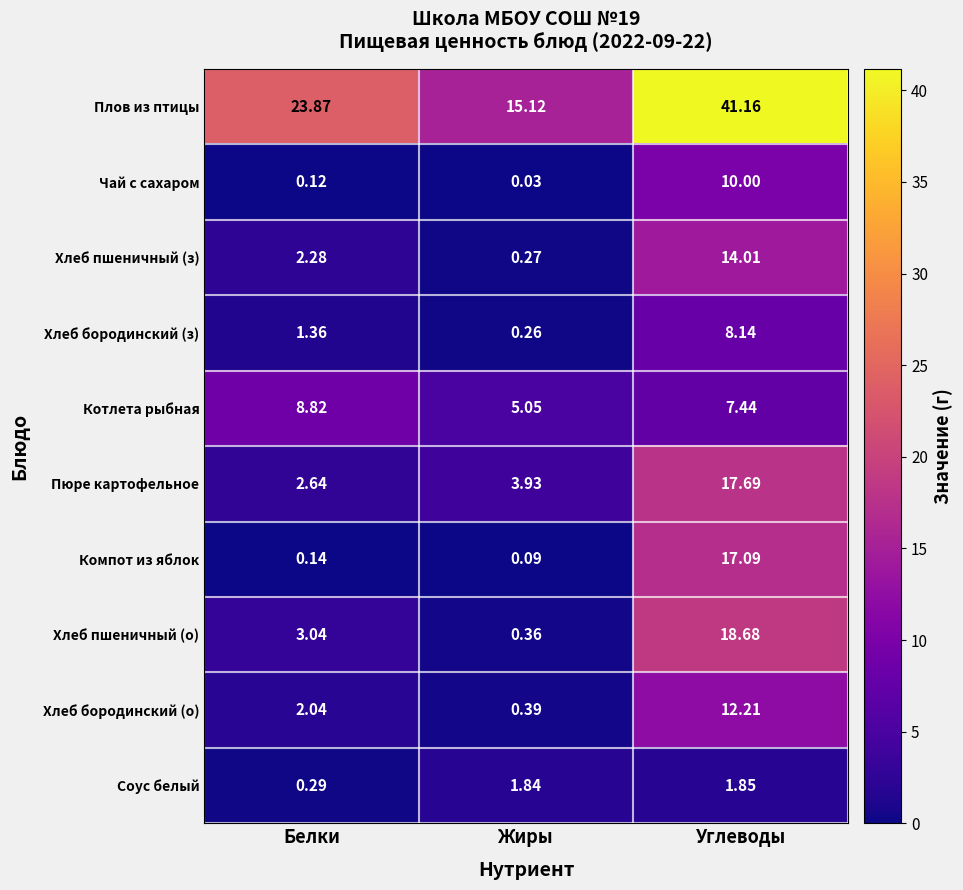

Which series has the largest total across all categories?

Плов из птицы